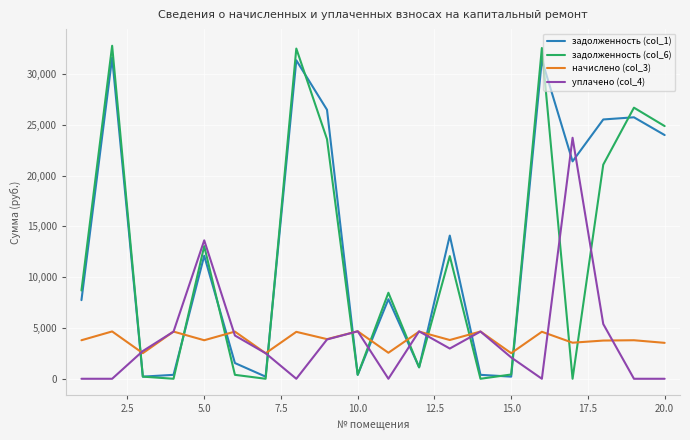

How many lines are shown in the chart?

4